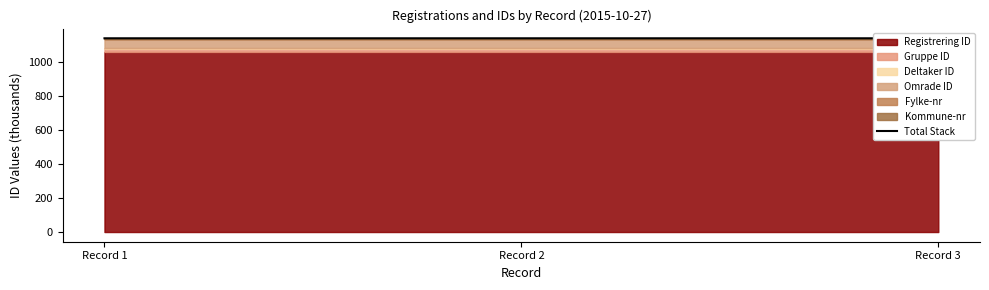

Rank the categories by value from highest to lowest.

Record 2, Record 3, Record 1